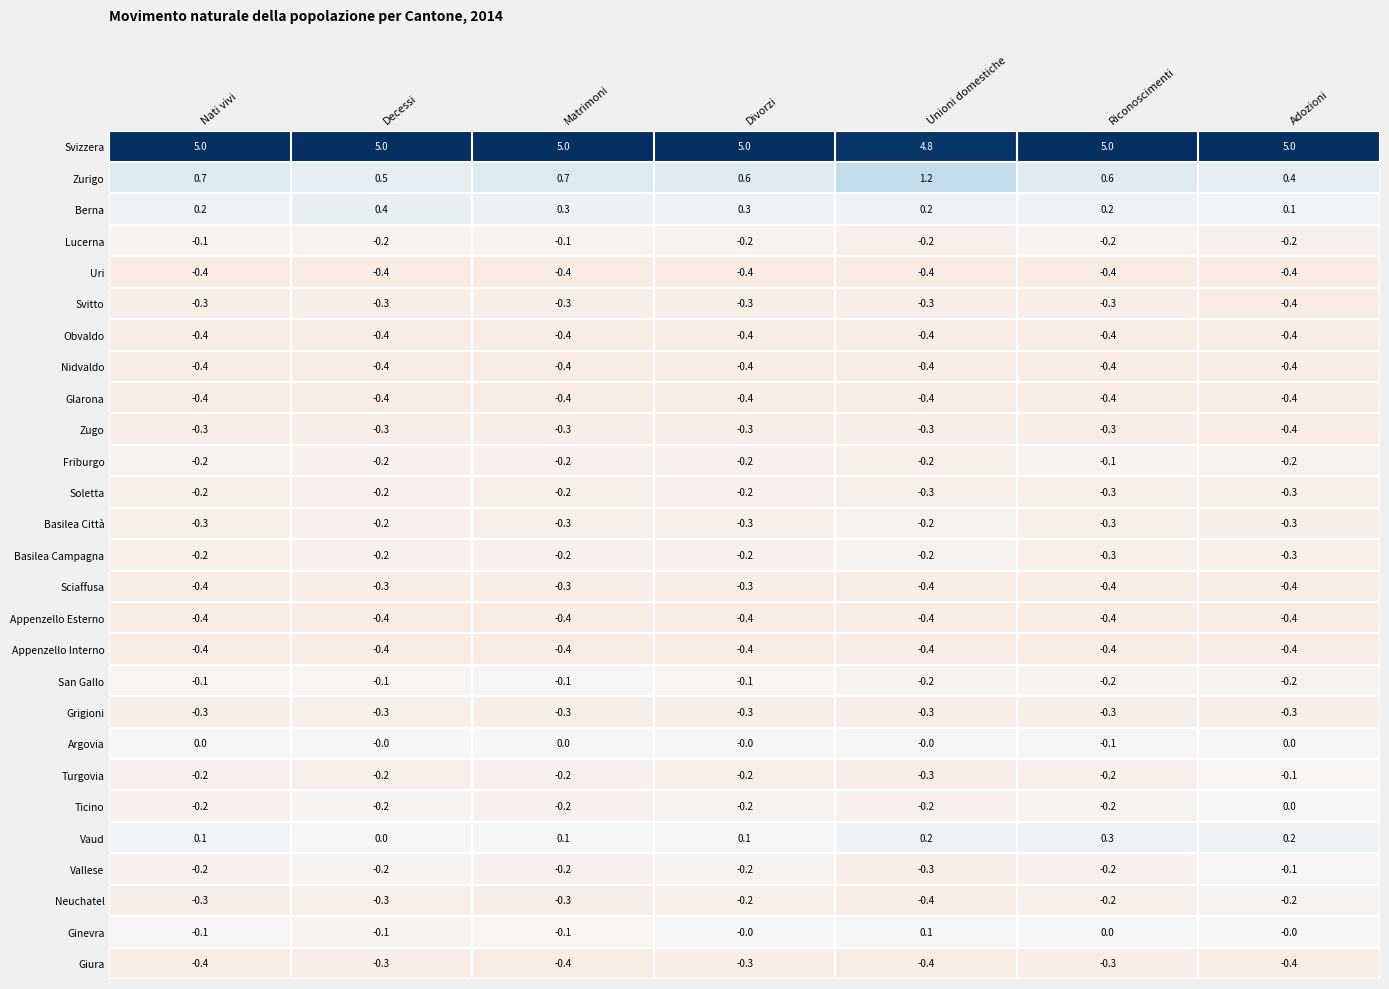

What is the smallest value displayed?

-0.4